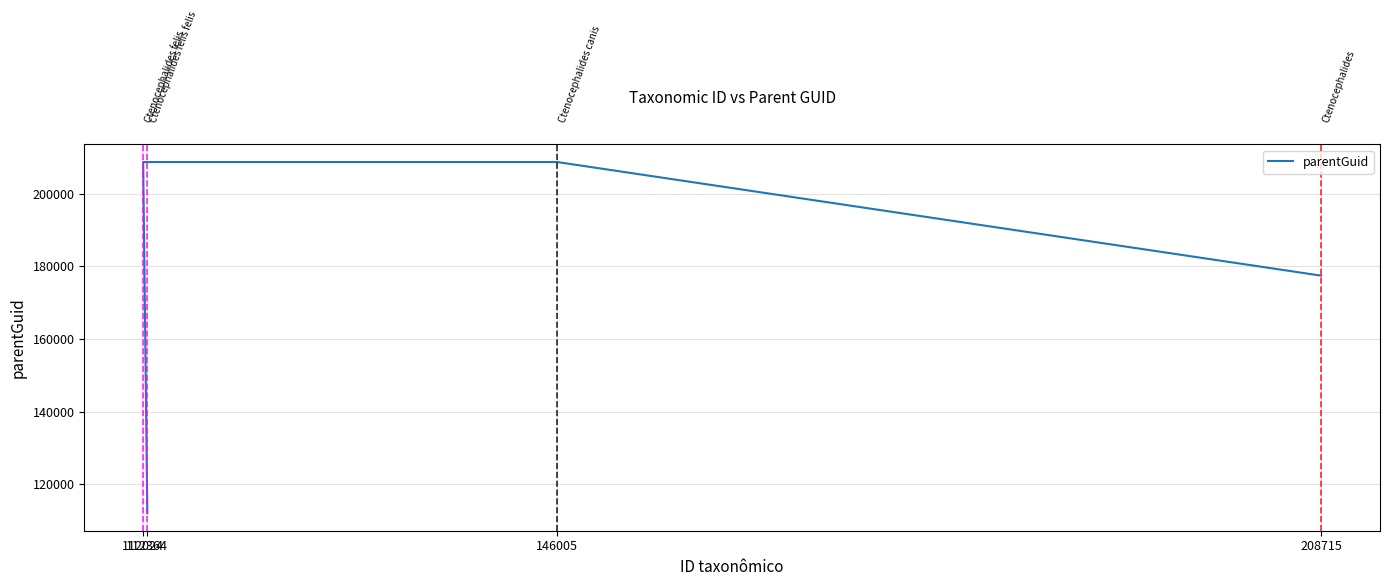

Count the values in the range 177433 to 208715.

3